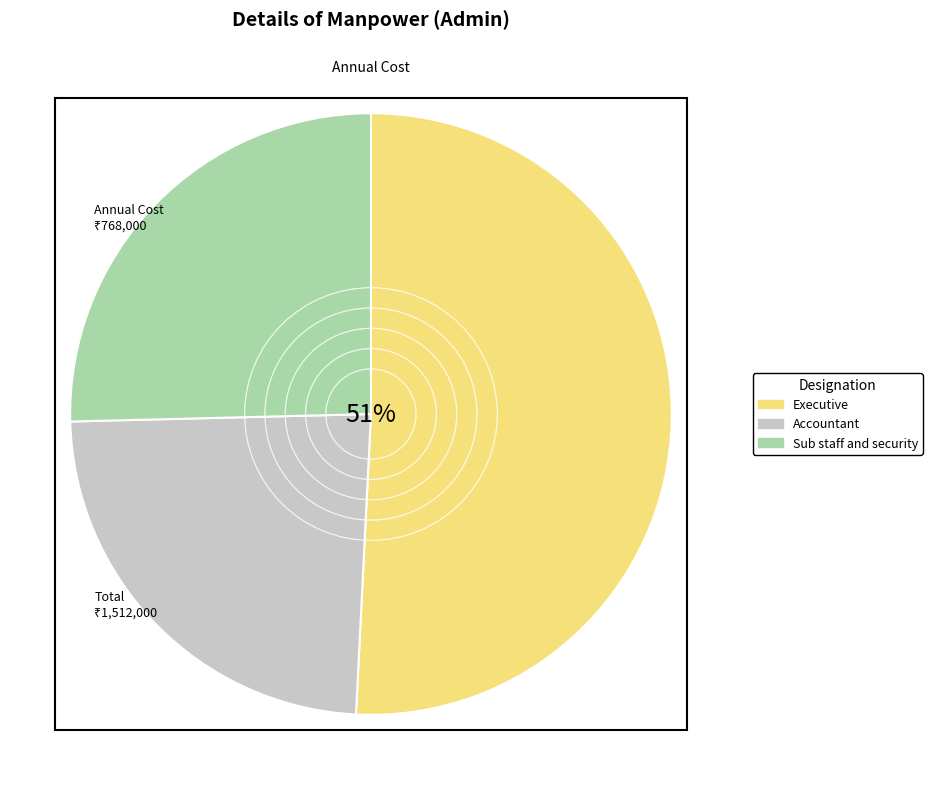

Combined, do Accountant and Executive account for over 50%?

Yes